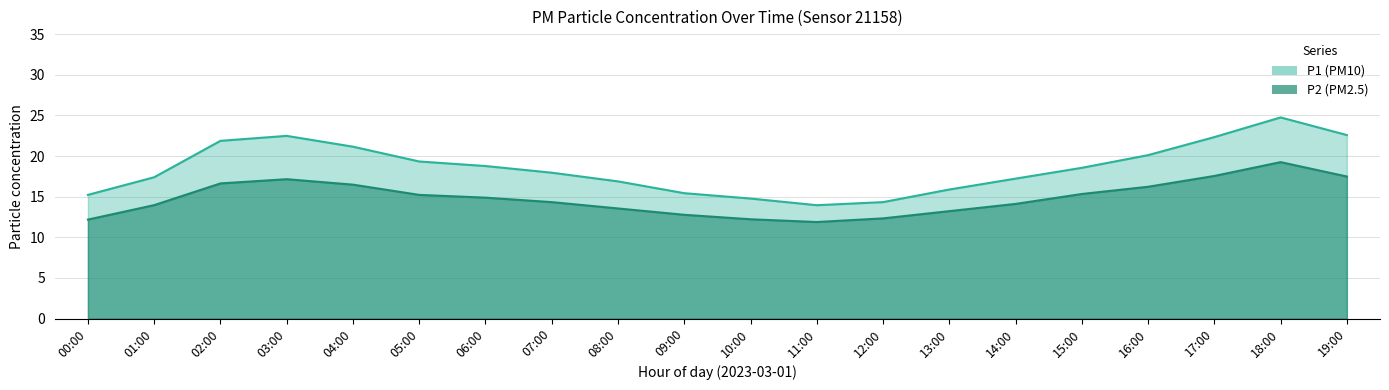

How many values in the P1 series are below 18?

10